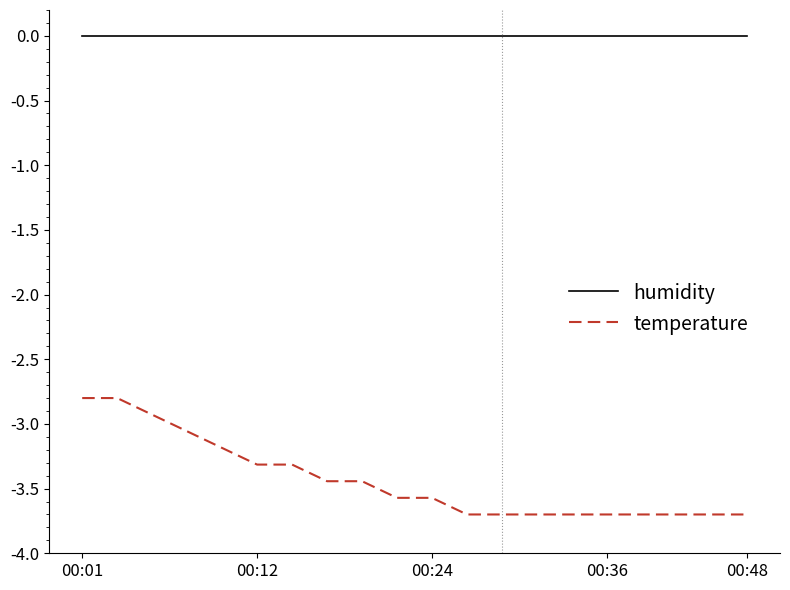

True or false: humidity and temperature cross at least once.

False